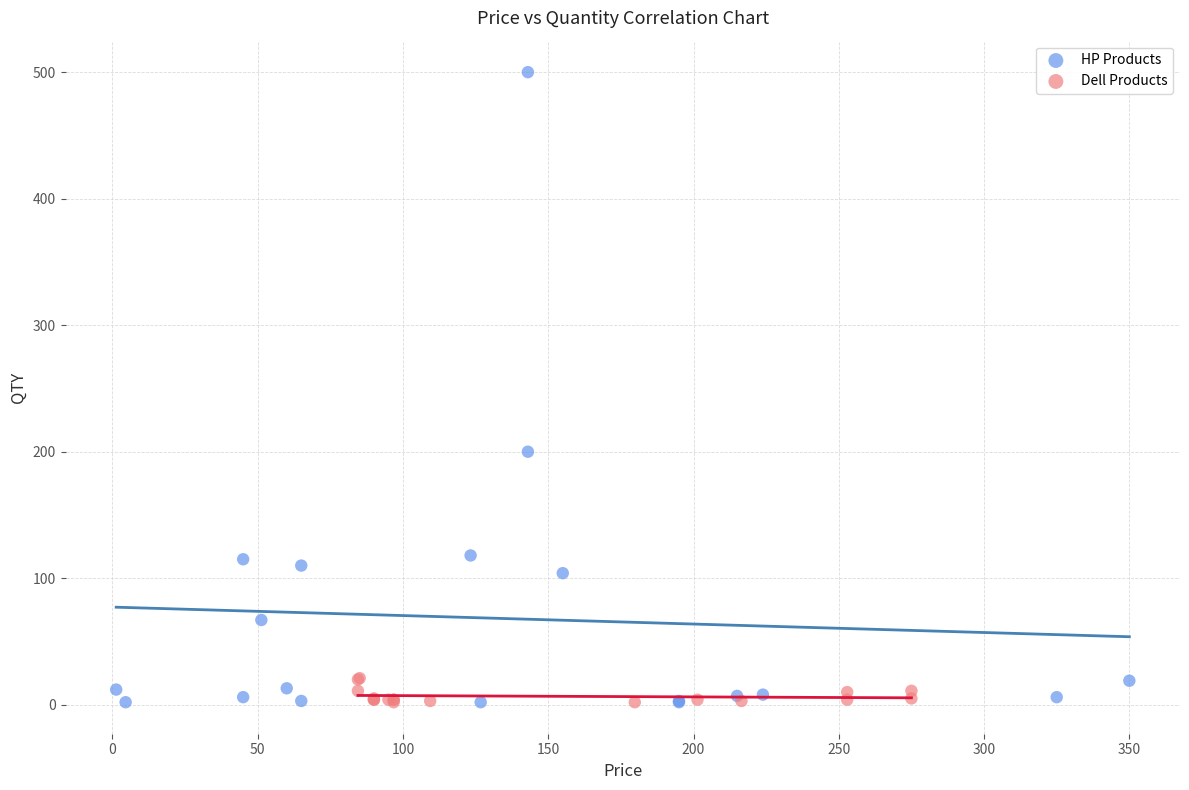

Which series has the widest spread of Y values?

HP Products